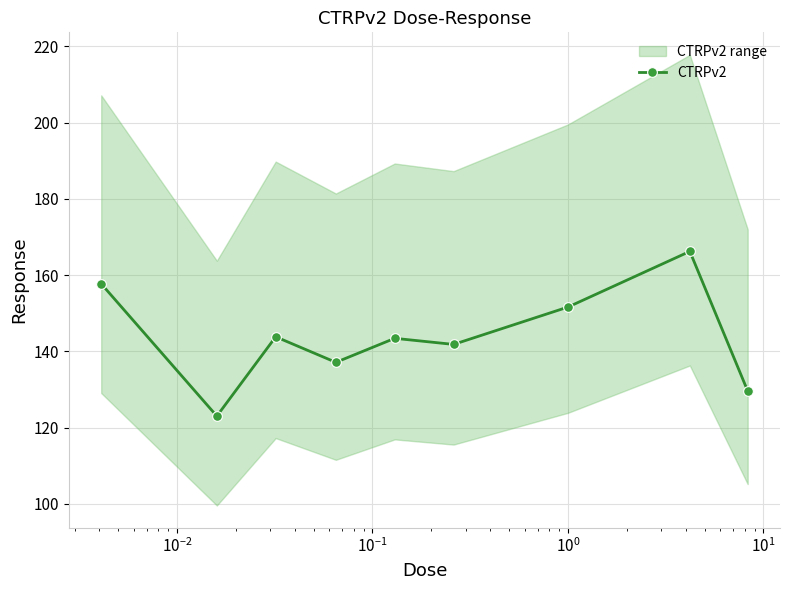

What is the highest value of the CTRPv2 series?

166.2